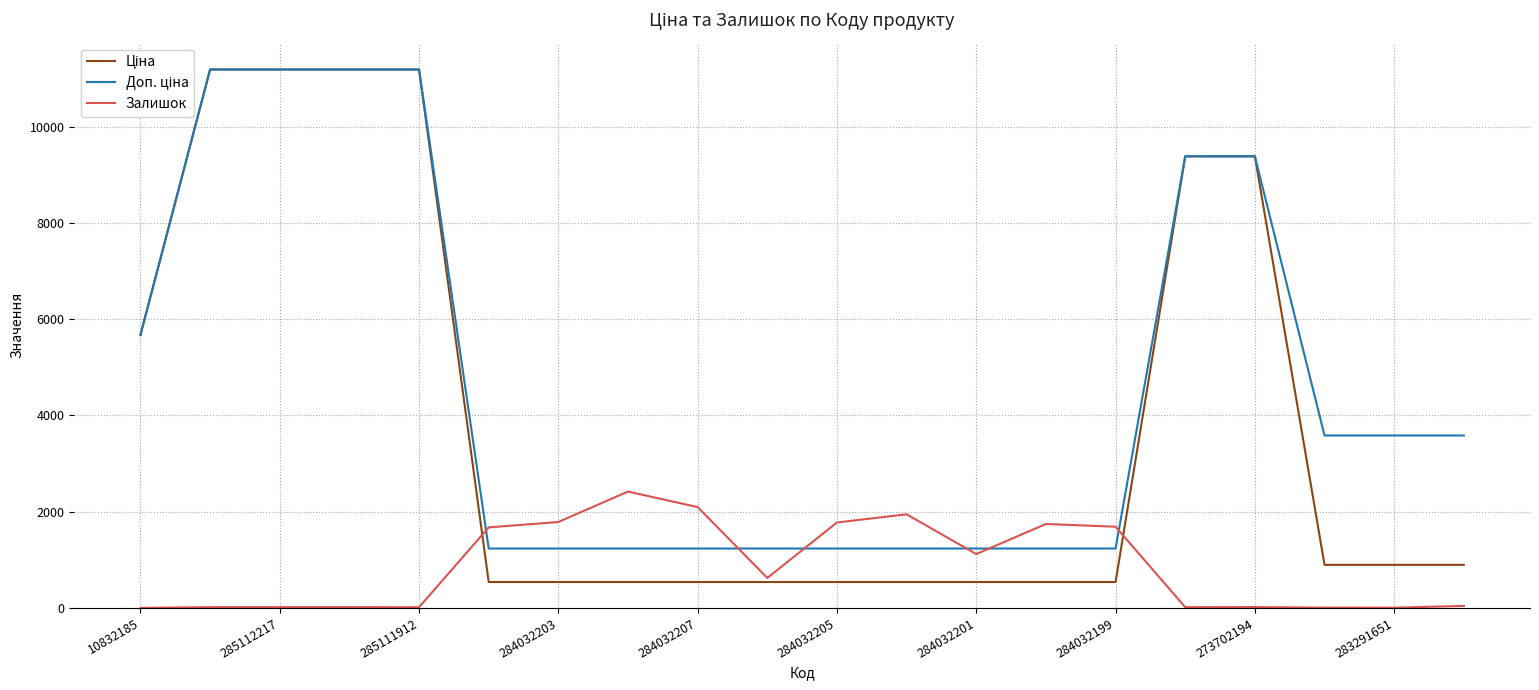

What is the highest value of the Залишок series?

2419.0